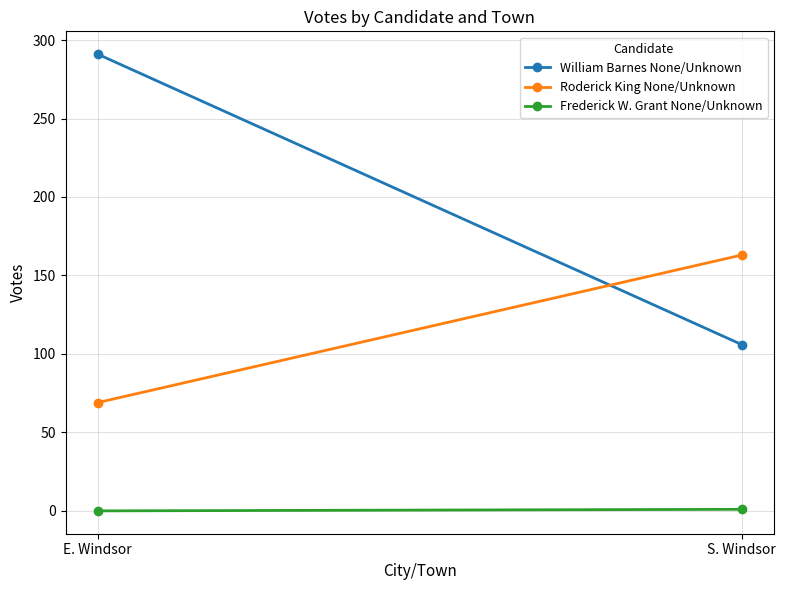

Between S. Windsor and E. Windsor, which is larger?

E. Windsor